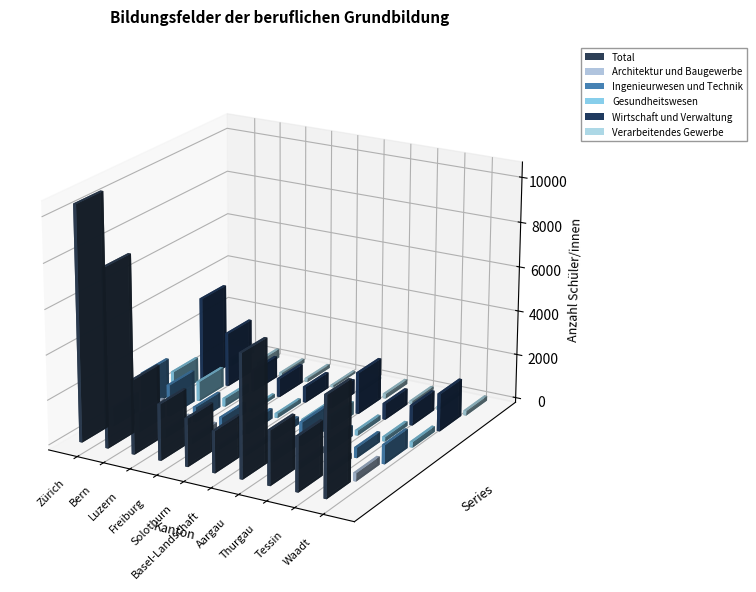

What are all the series names shown in the legend?

Total, Architektur und Baugewerbe, Ingenieurwesen und Technik, Gesundheitswesen, Wirtschaft und Verwaltung, Verarbeitendes Gewerbe